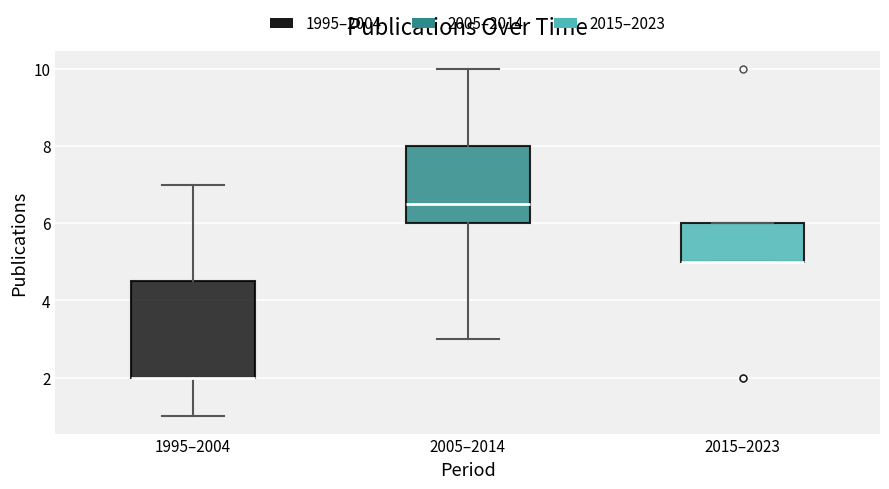

Where does the median line of the box for 2005–2014 sit on the y-axis? The values are not printed on the chart, so give them approximately, as read against the axis.

6.6